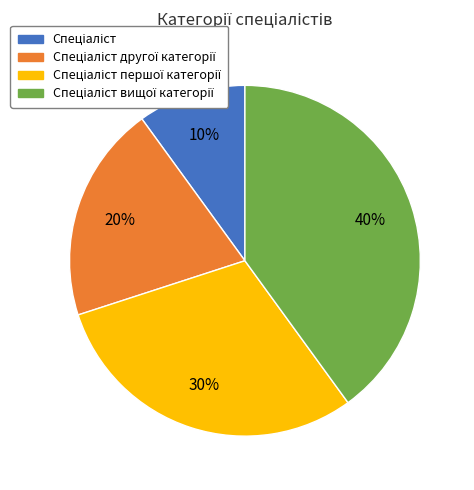

To the nearest percent, what is the difference between the largest and smallest slice percentages?

30%